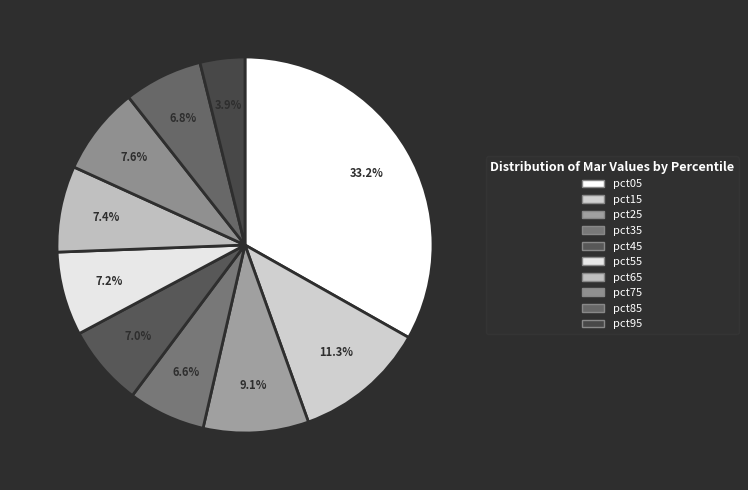

What percentage is the pct15 slice, to the nearest percent?

11%